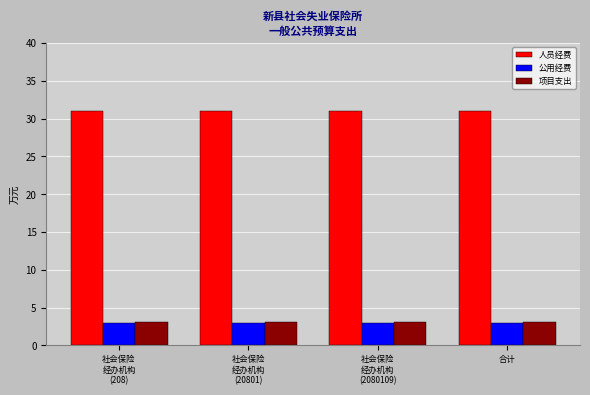

What is the greatest value displayed?

31.0